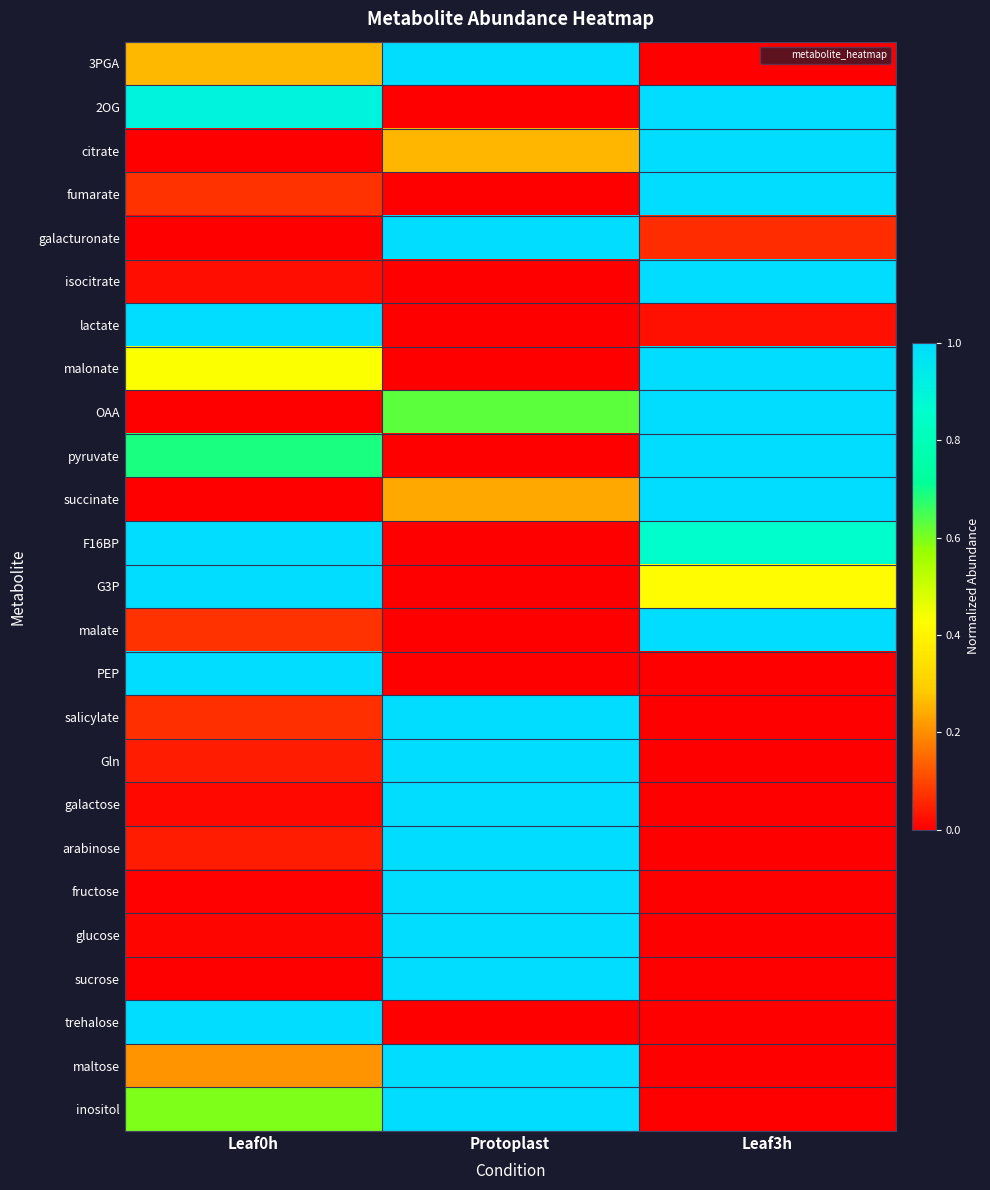

What is the total value across all series at Leaf3h?

10.4